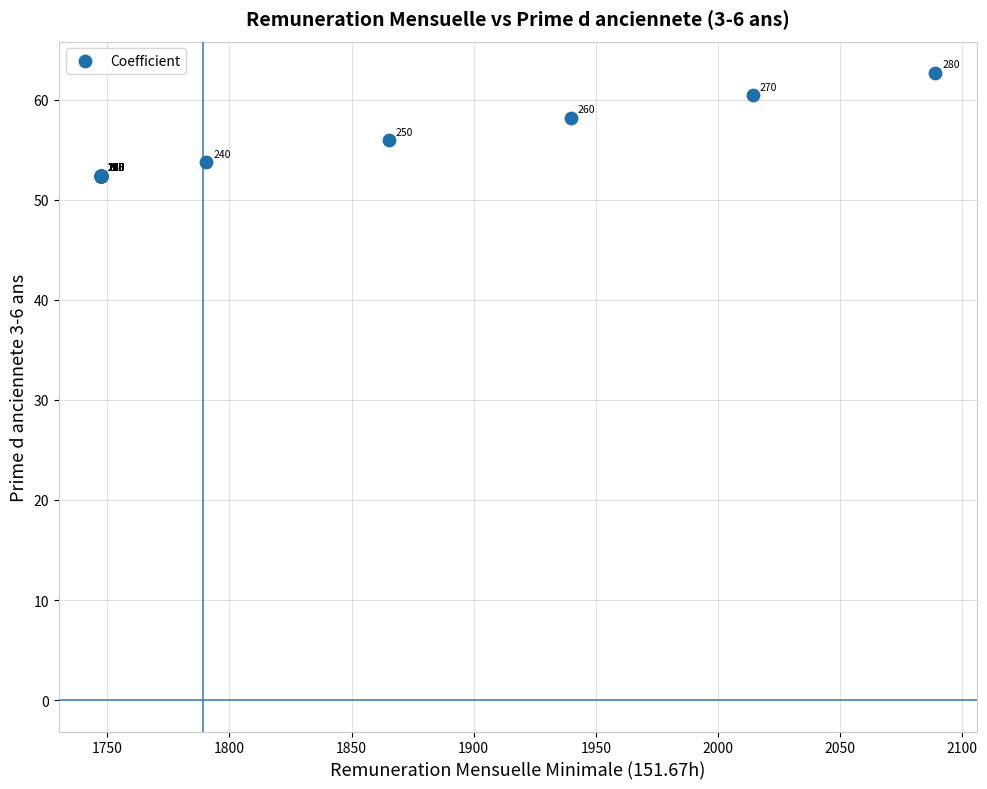

What Y value in the scatter plot is closest to 57?

56.0